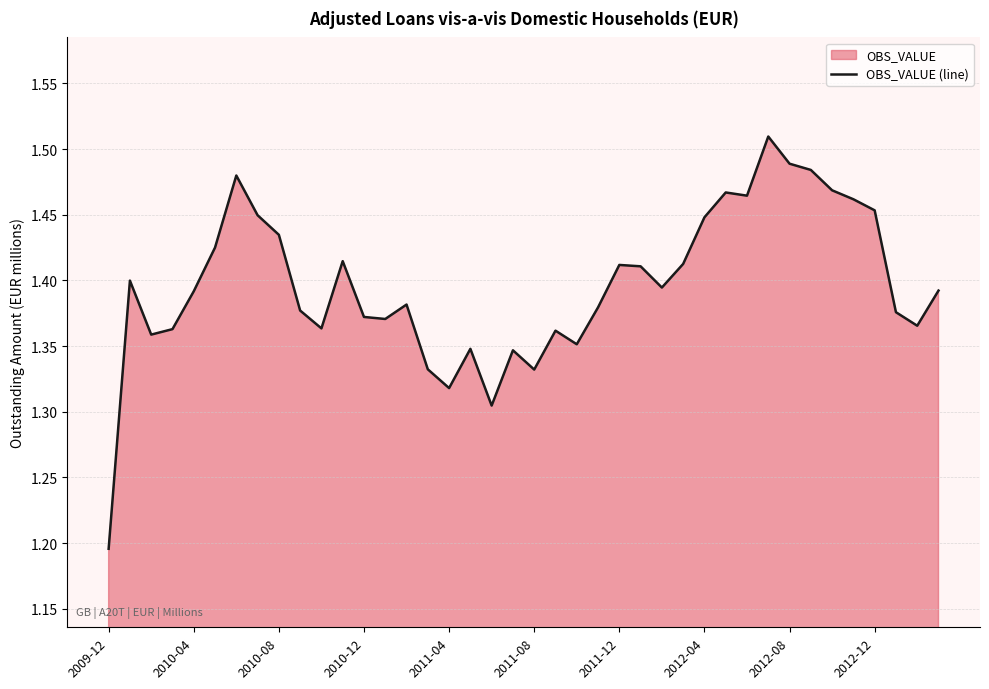

True or false: the data shows 0.6 at 2010-12.

False